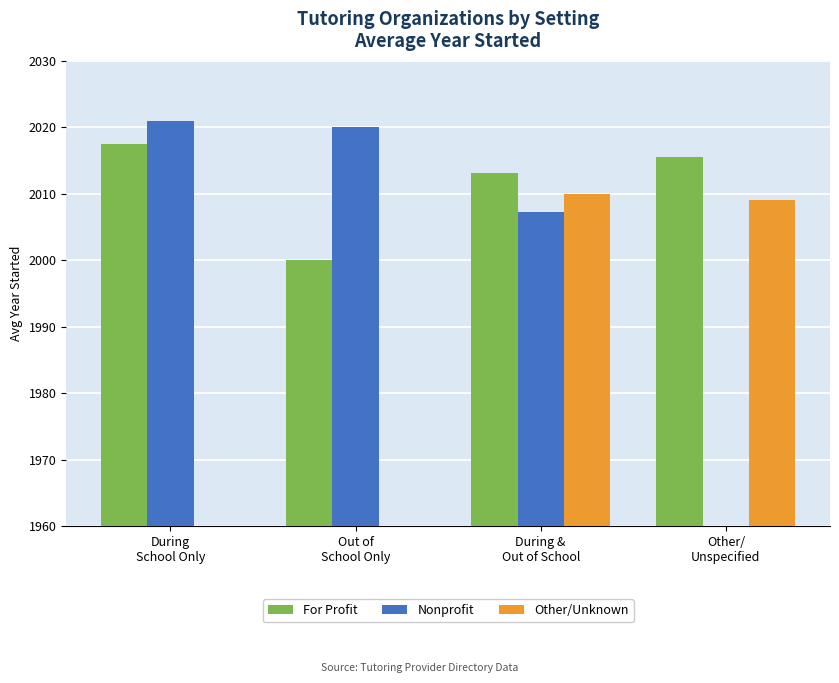

Which series has the largest total across all categories?

For Profit